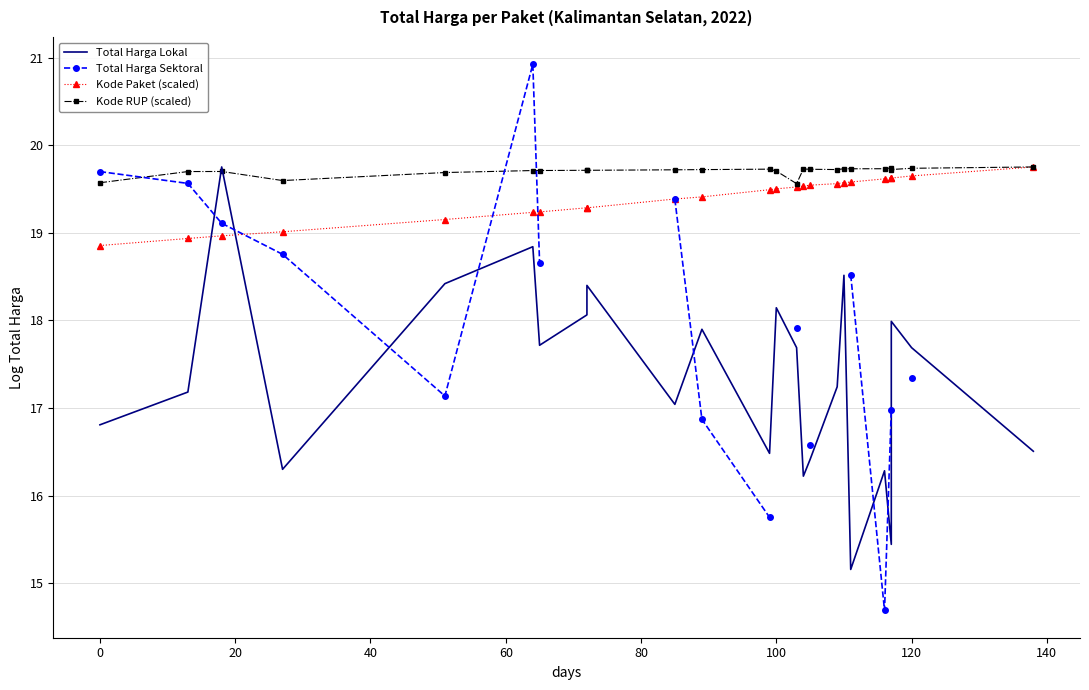

After their last crossing, which series has the higher values: Total Harga Lokal or Kode Paket (scaled)?

Kode Paket (scaled)